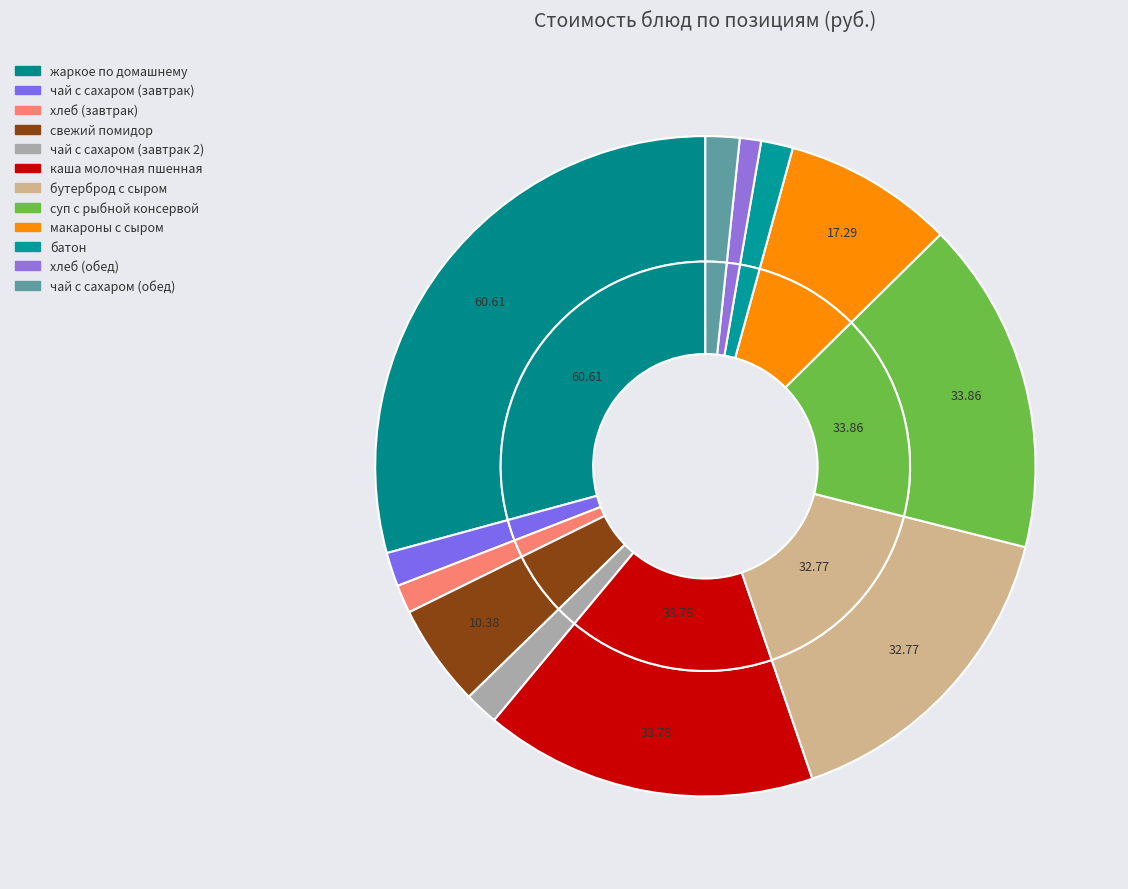

What percentage is the батон slice, to the nearest percent?

2%